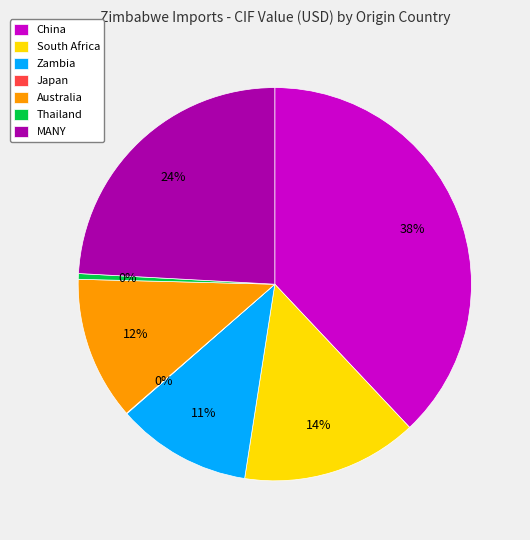

Is Thailand the majority of the pie?

No